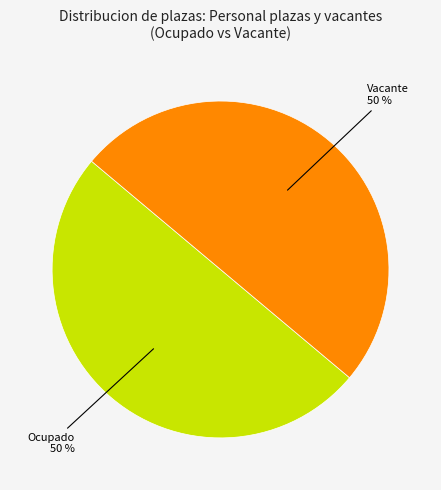

To the nearest percent, what is the average slice percentage?

50%